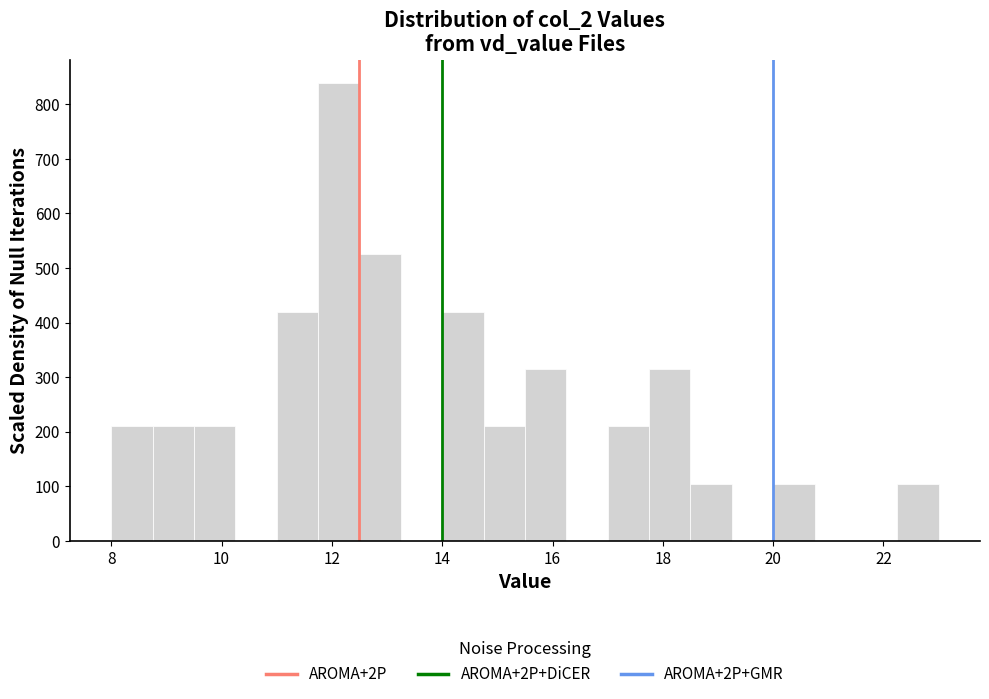

Read against the x-axis, roughly where is the centre of the tallest bar?

12.2